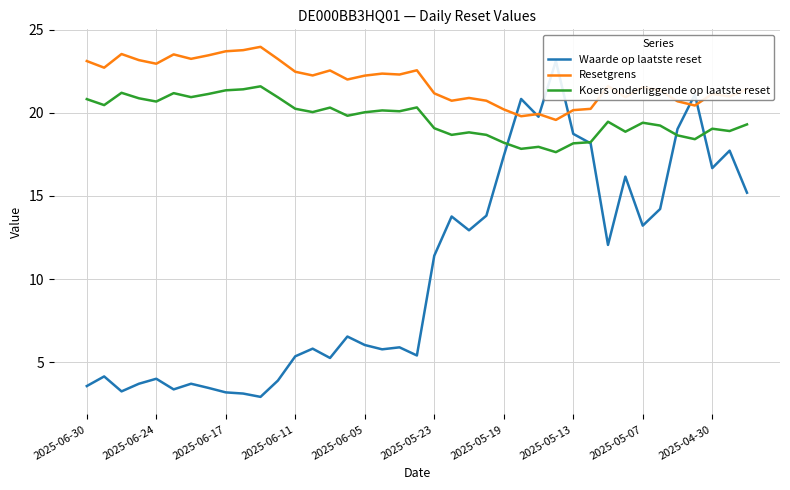

What is the smallest value displayed?

2.9